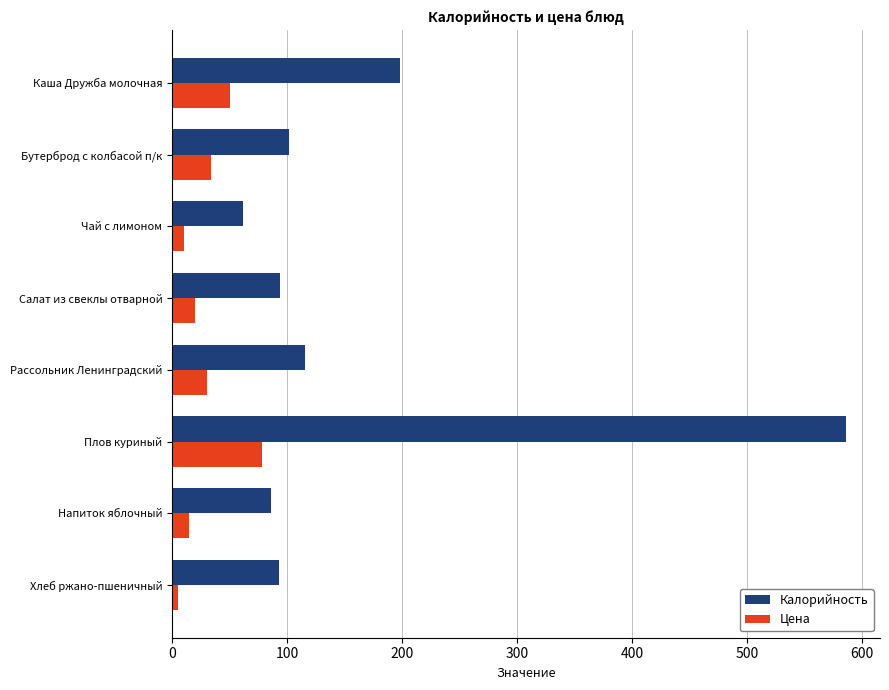

What is the average value of the Калорийность series?

167.1